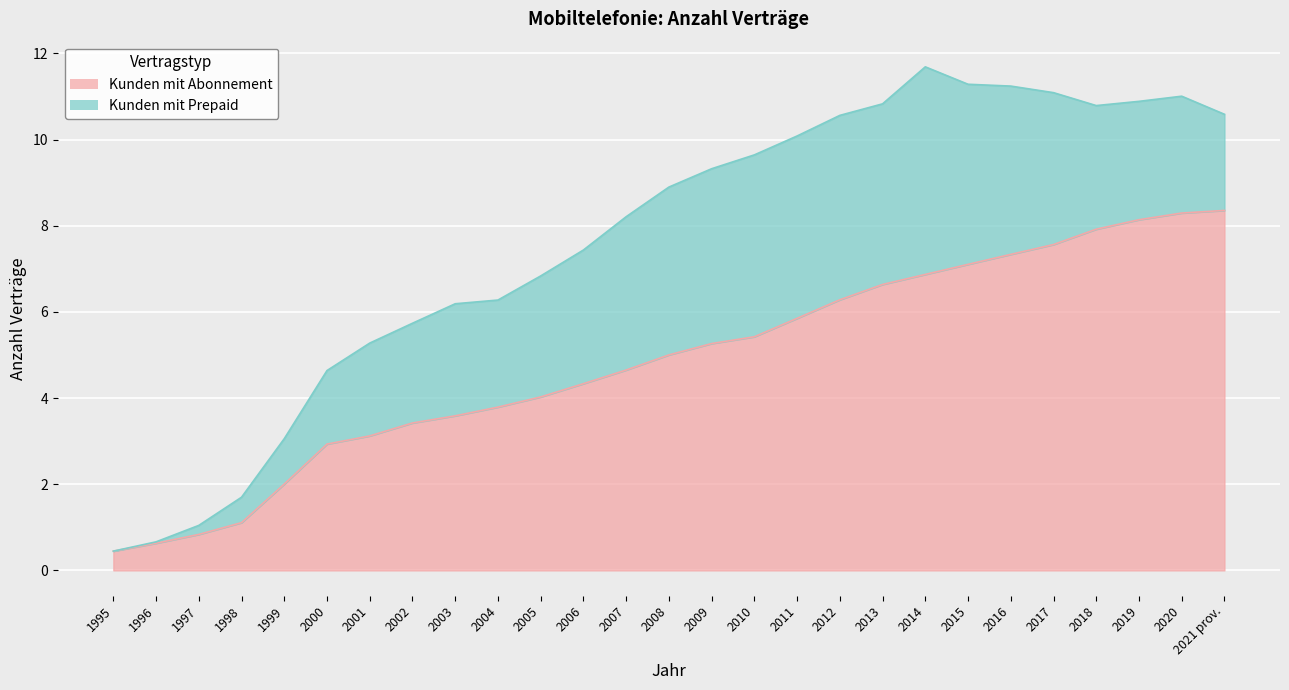

Reading left to right, what are all the values shown in this chart?

447167	630193	834634	1108132	2004084	2931441	3121212	3421459	3587471	3789615	4025822	4333563	4650231	5001049	5264724	5422601	5849852	6280946	6636169	6869163	7103022	7334535	7562630	7919087	8139157	8294169	8354557